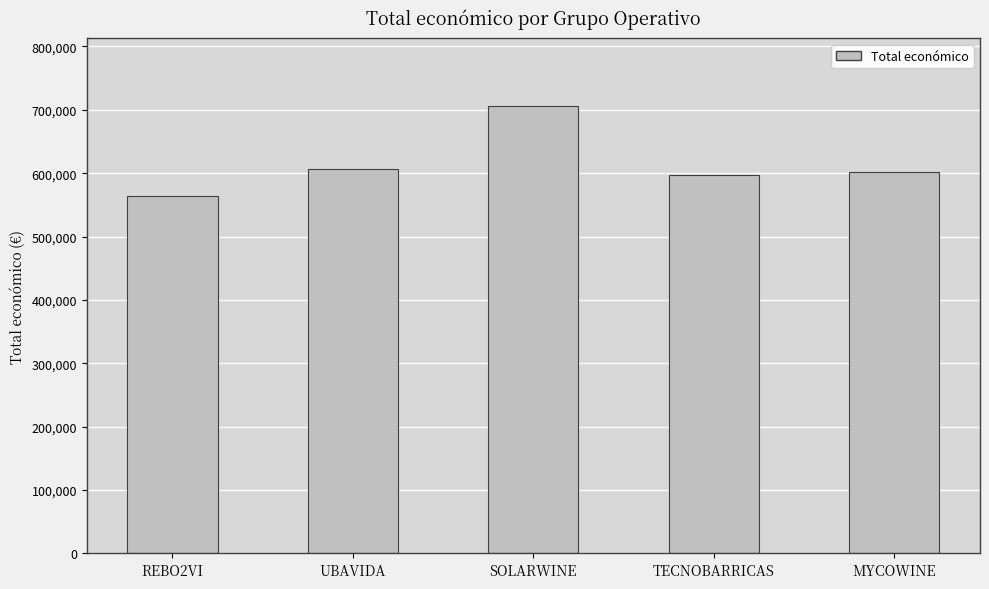

What is the approximate value at SOLARWINE?

706697.0